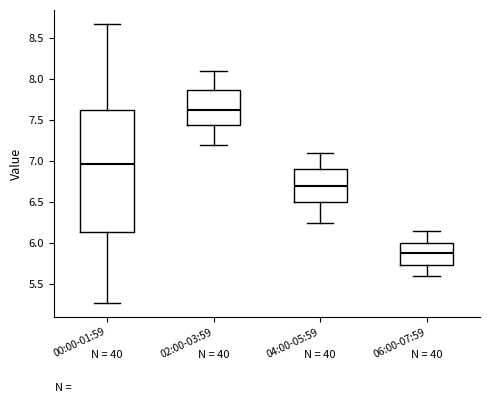

Reading left to right, transcribe this box plot: for each box, give where its median line is, the range the box spans, and where its two whiskers end, as read against the y-axis. The values are not printed on the chart, so give them approximately, as read against the axis.

00:00-01:59: median 6.95, box 6.15 to 7.65, whiskers 5.25 to 8.65
02:00-03:59: median 7.65, box 7.45 to 7.85, whiskers 7.20 to 8.10
04:00-05:59: median 6.70, box 6.50 to 6.90, whiskers 6.25 to 7.10
06:00-07:59: median 5.90, box 5.75 to 6.00, whiskers 5.60 to 6.15